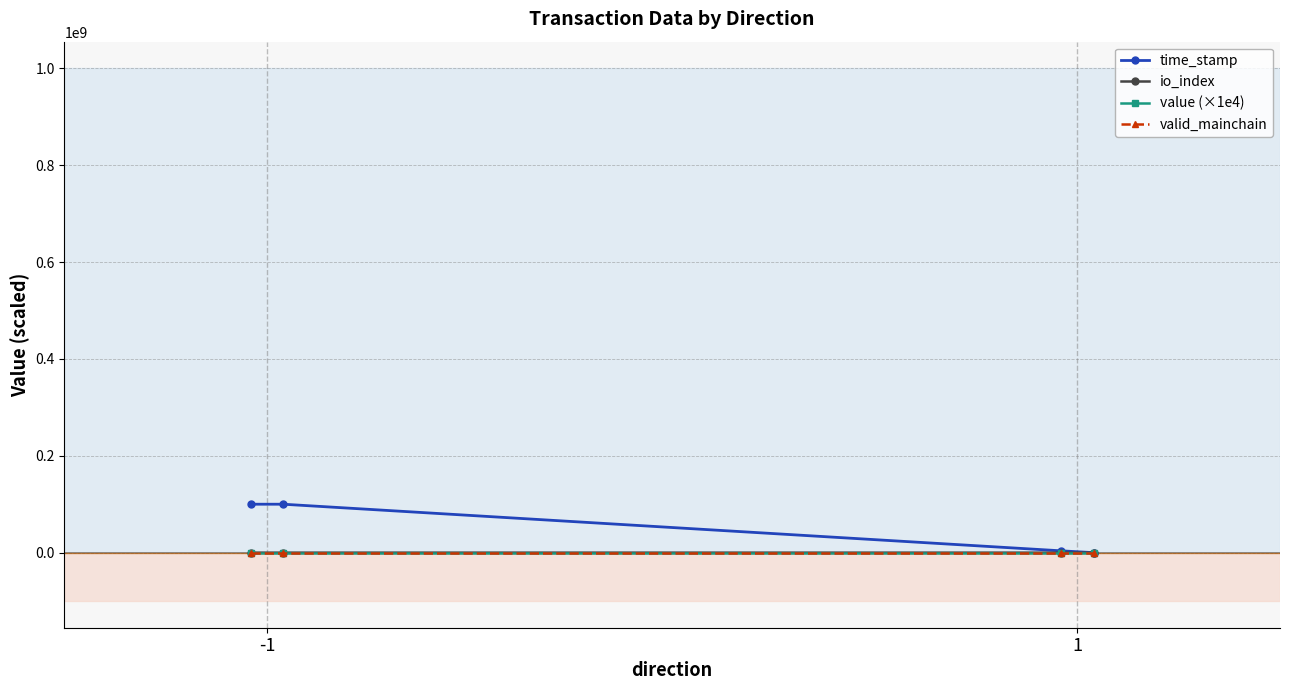

Which series has the largest total across all categories?

time_stamp